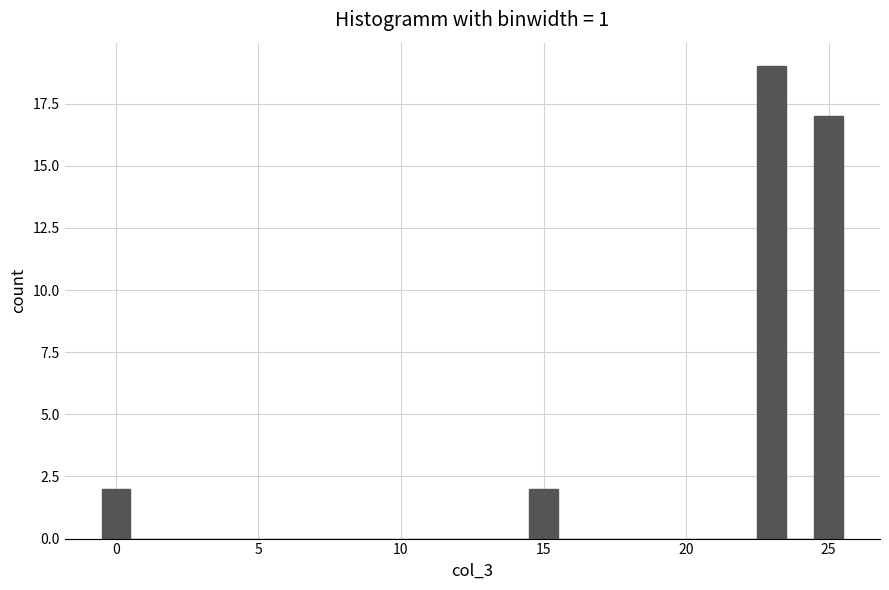

Read against the x-axis, roughly where is the centre of the tallest bar?

23.0